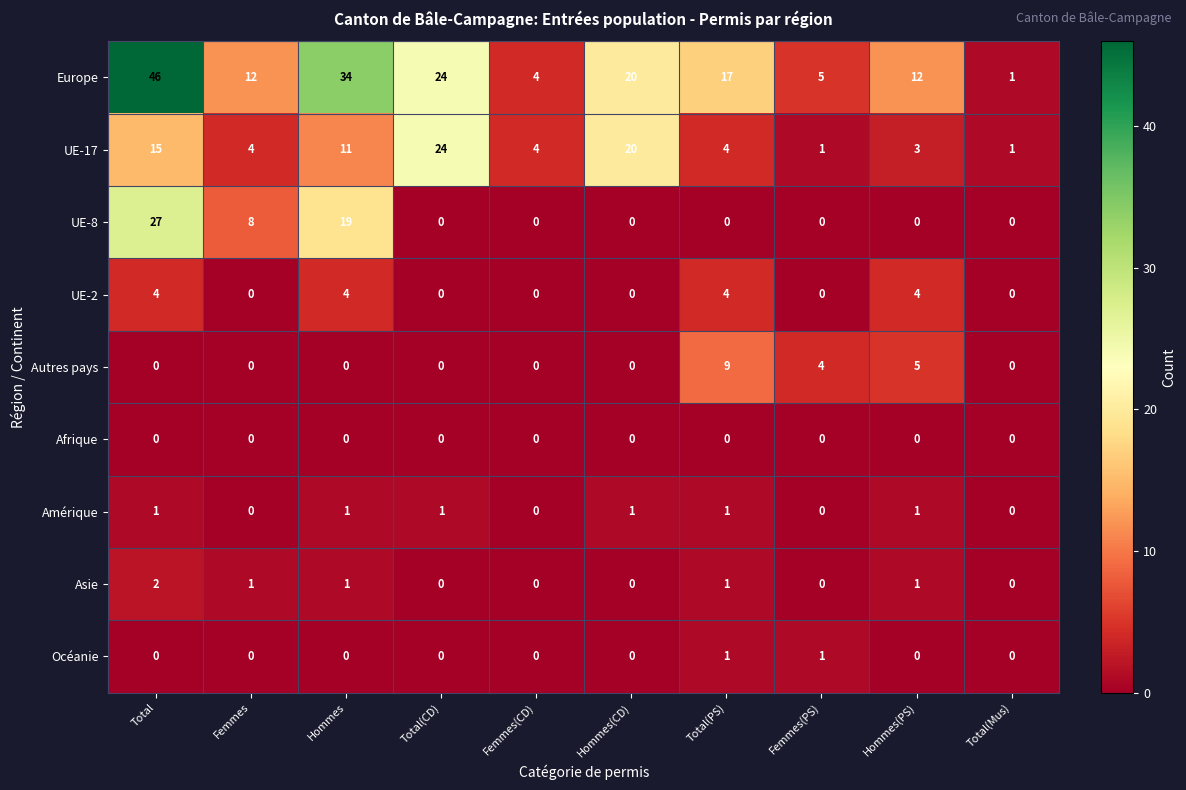

What is the average value of the UE-8 series?

5